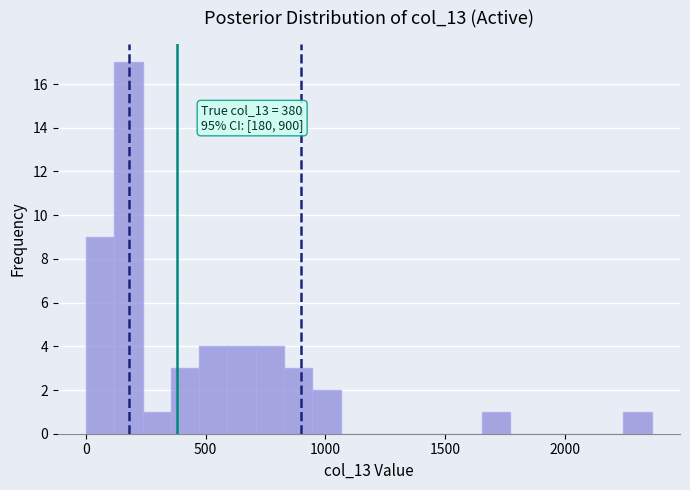

Read against the x-axis, roughly where is the centre of the tallest bar?

200